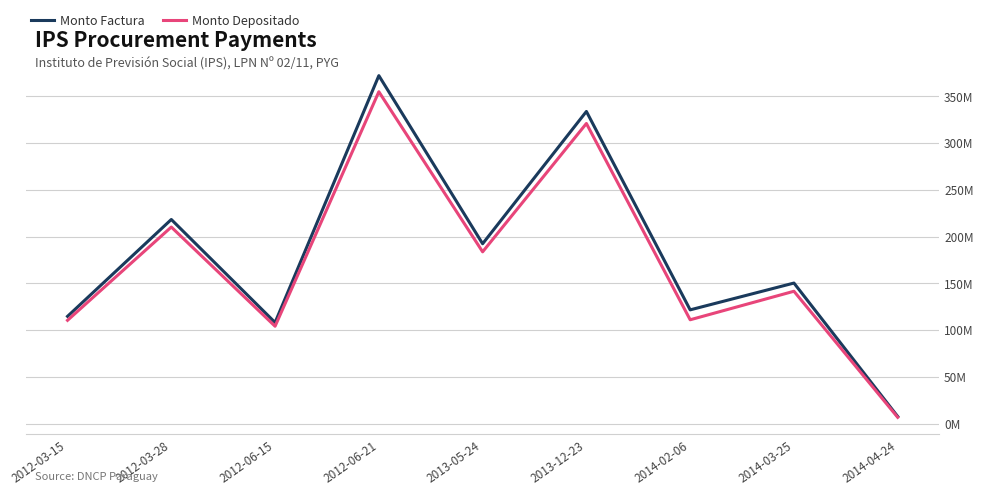

What are all the series names shown in the legend?

Monto Factura, Monto Depositado